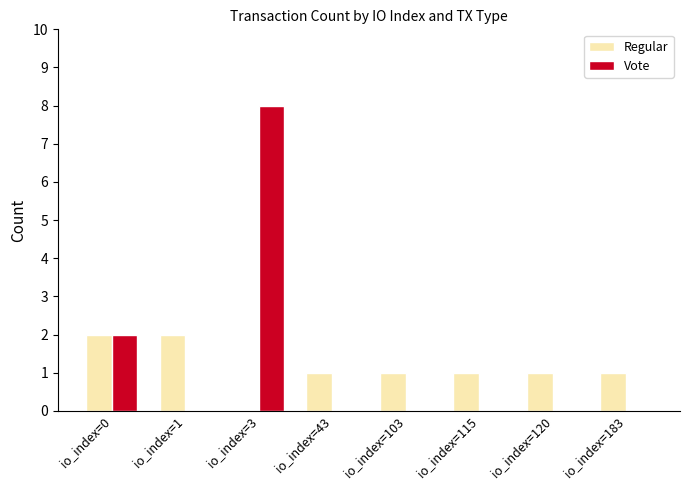

At which category is the sum across all series the highest?

io_index=3